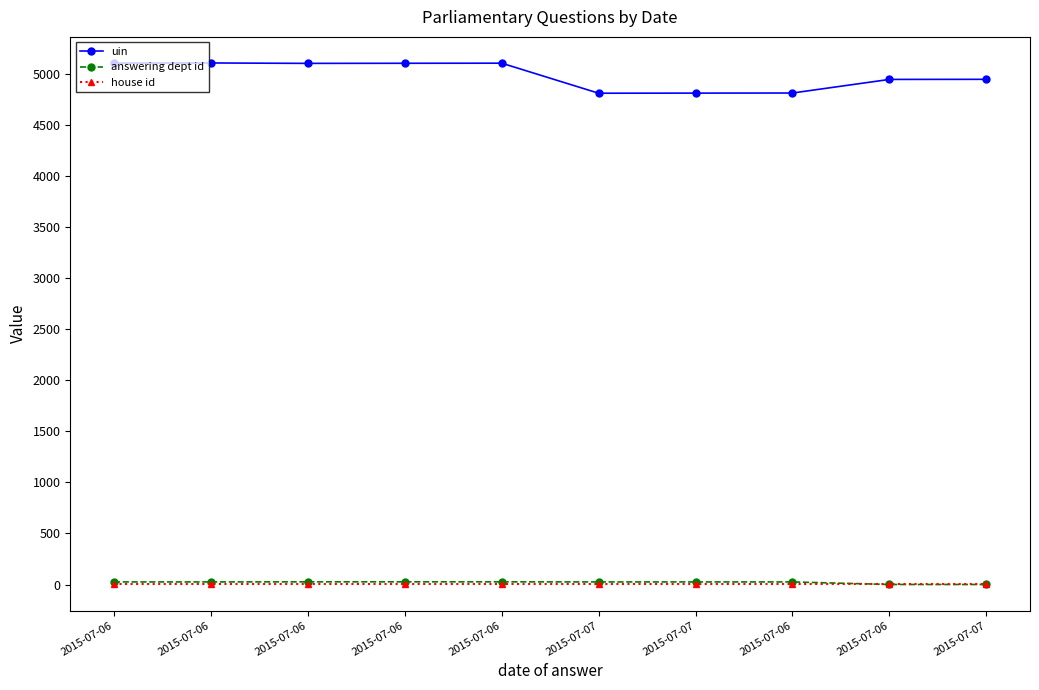

How many data points in answering dept id are less than 26?

2